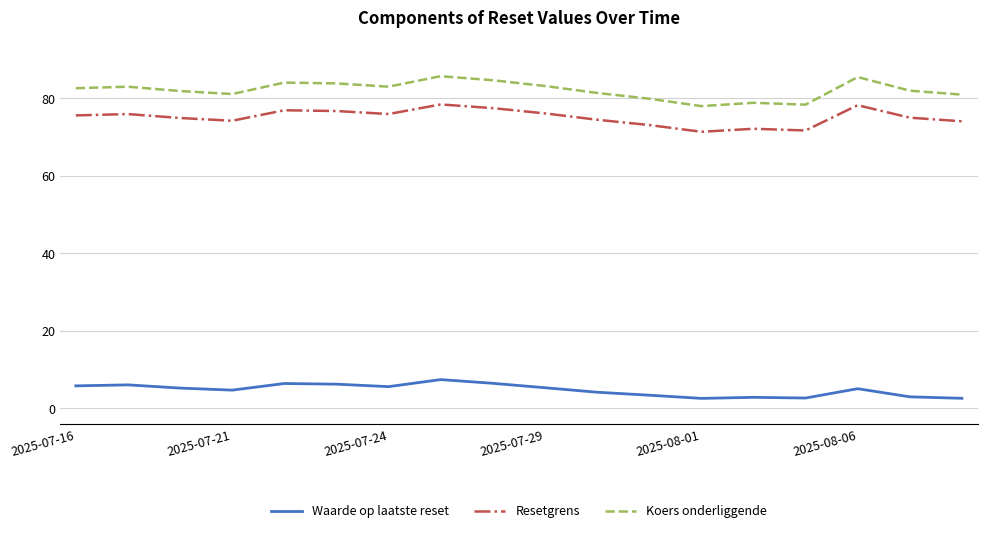

Which series has the largest total across all categories?

Koers onderliggende